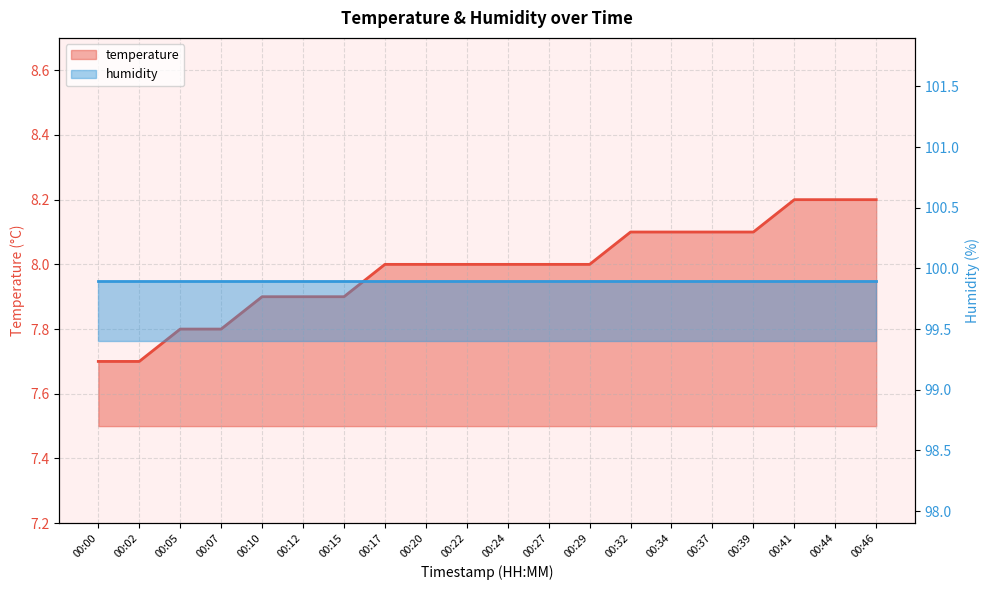

What is the ratio of the value at 00:32 to the value at 00:07?

1.0